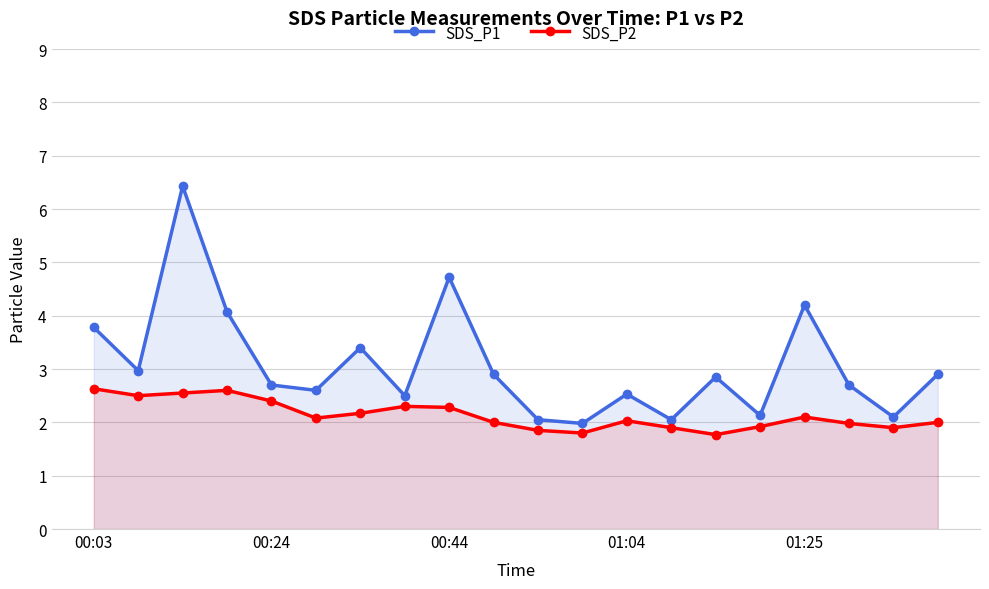

Which series has the largest total across all categories?

SDS_P1